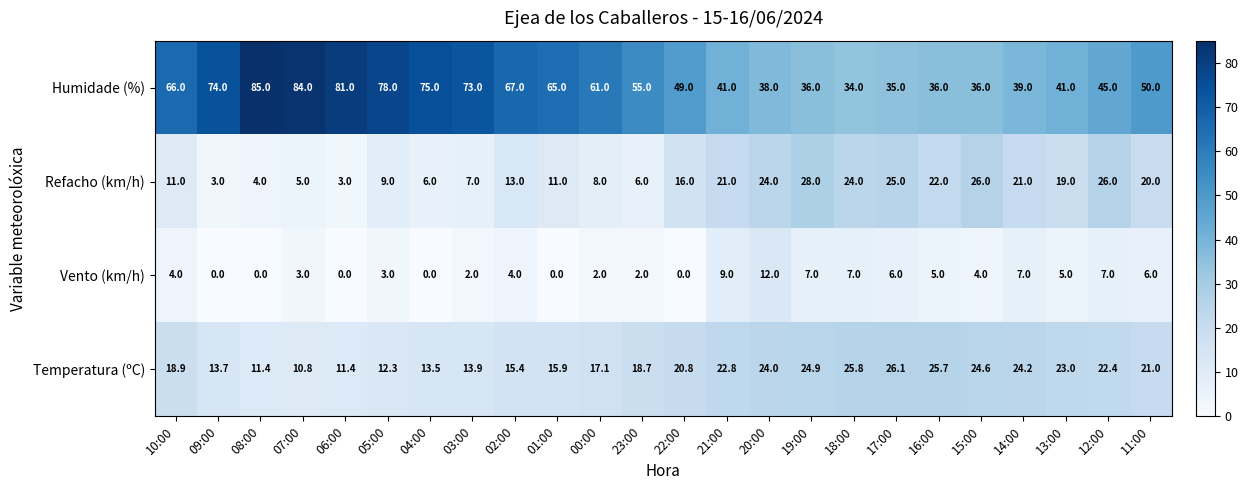

What is the difference between the maximum and second lowest values in the Humidade (%) series?

50.0